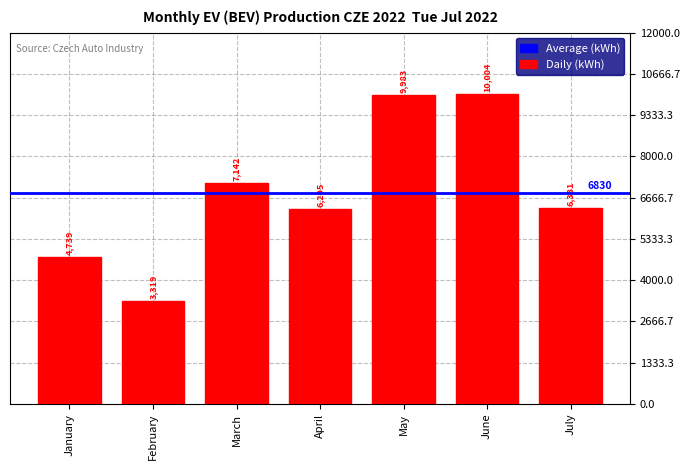

How many data points are less than 6331?

3